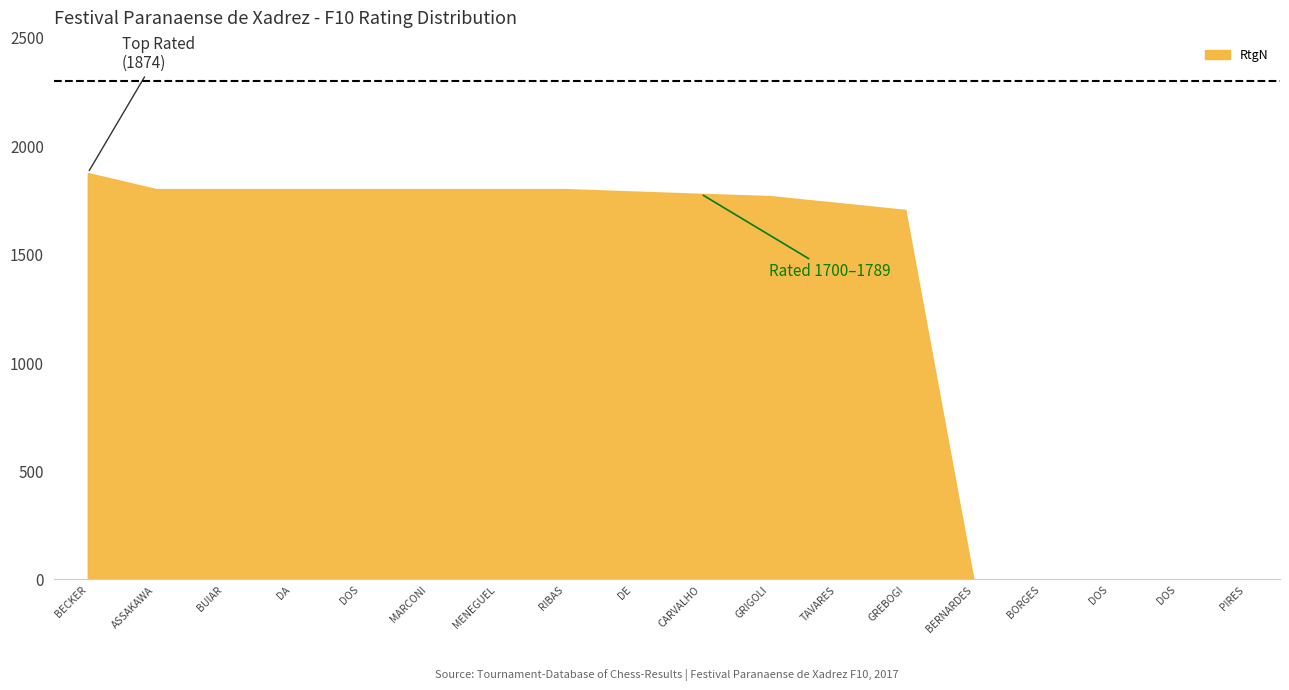

What is the maximum value shown in the chart?

1874